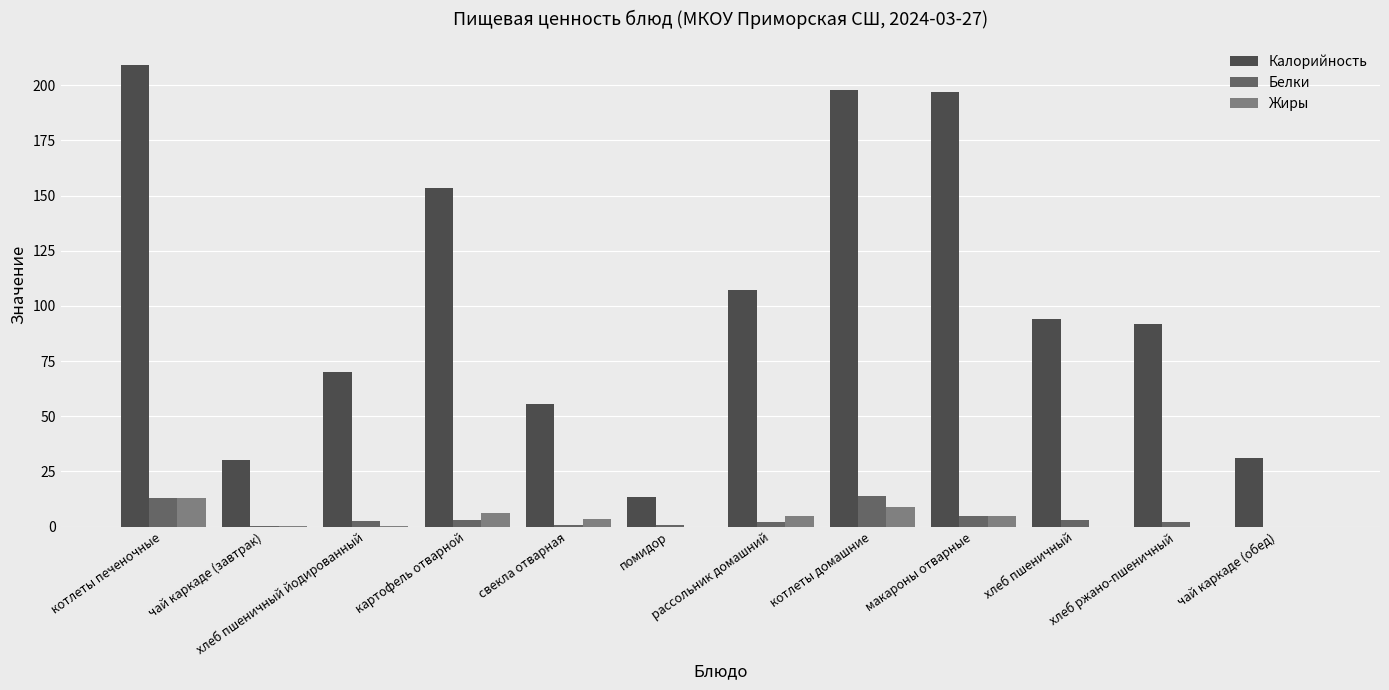

What is the maximum value shown in the chart?

209.1